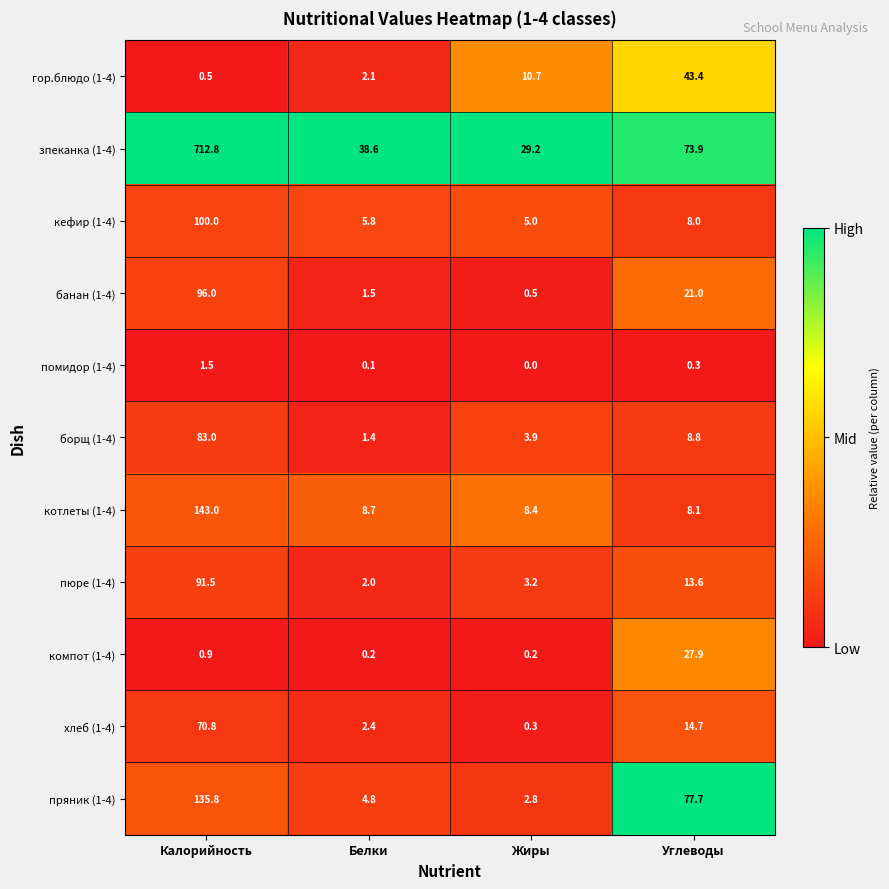

The помидор (1-4) series shows 1.5 at Калорийность. True or false?

True